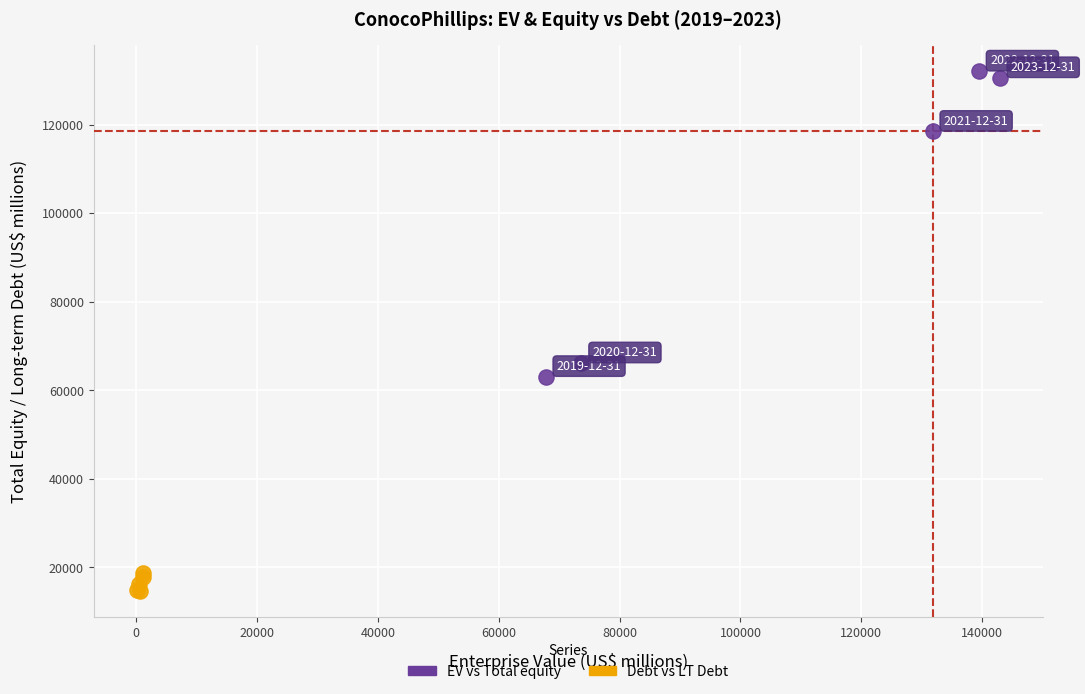

Which series contains the highest Y value?

EV vs Total equity